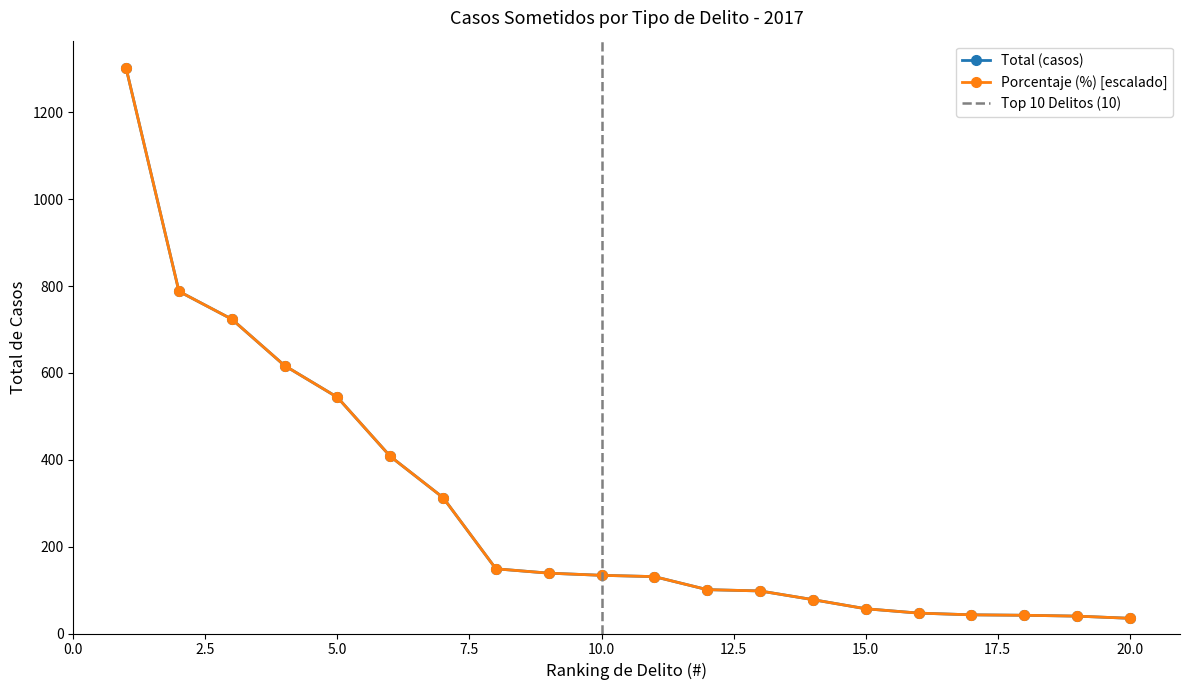

Is this an area chart (filled region under the line)?

No